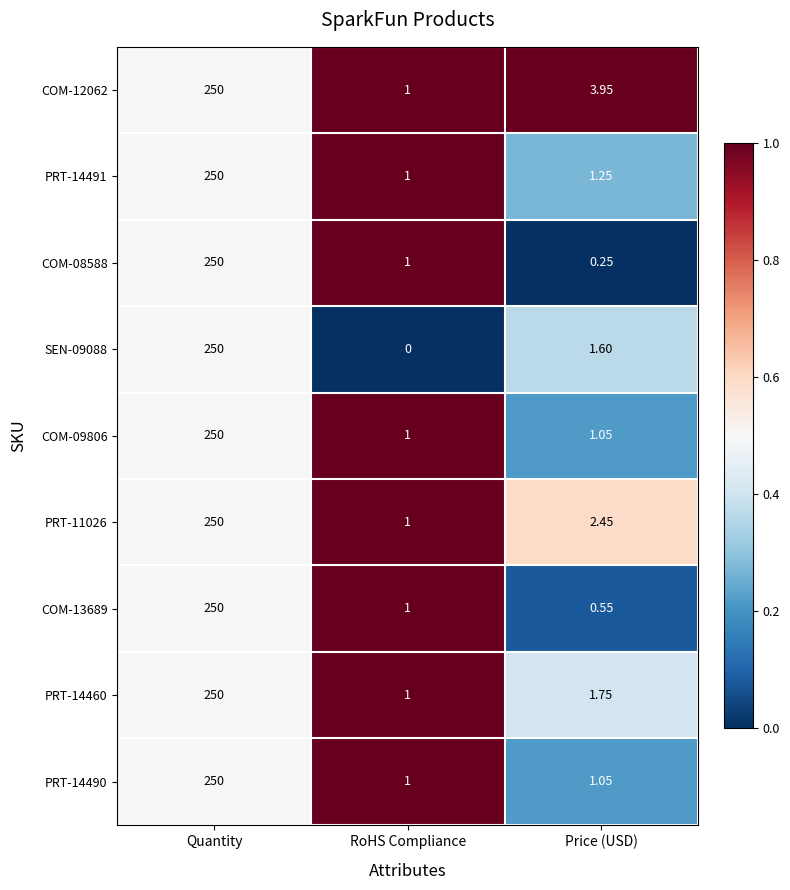

How many series are shown in this chart?

9